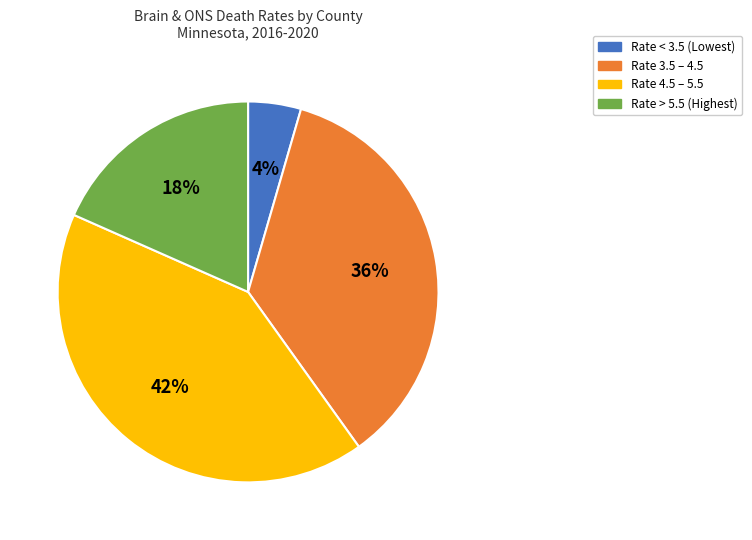

What percentage is the Rate > 5.5 (Highest) slice, to the nearest percent?

18%